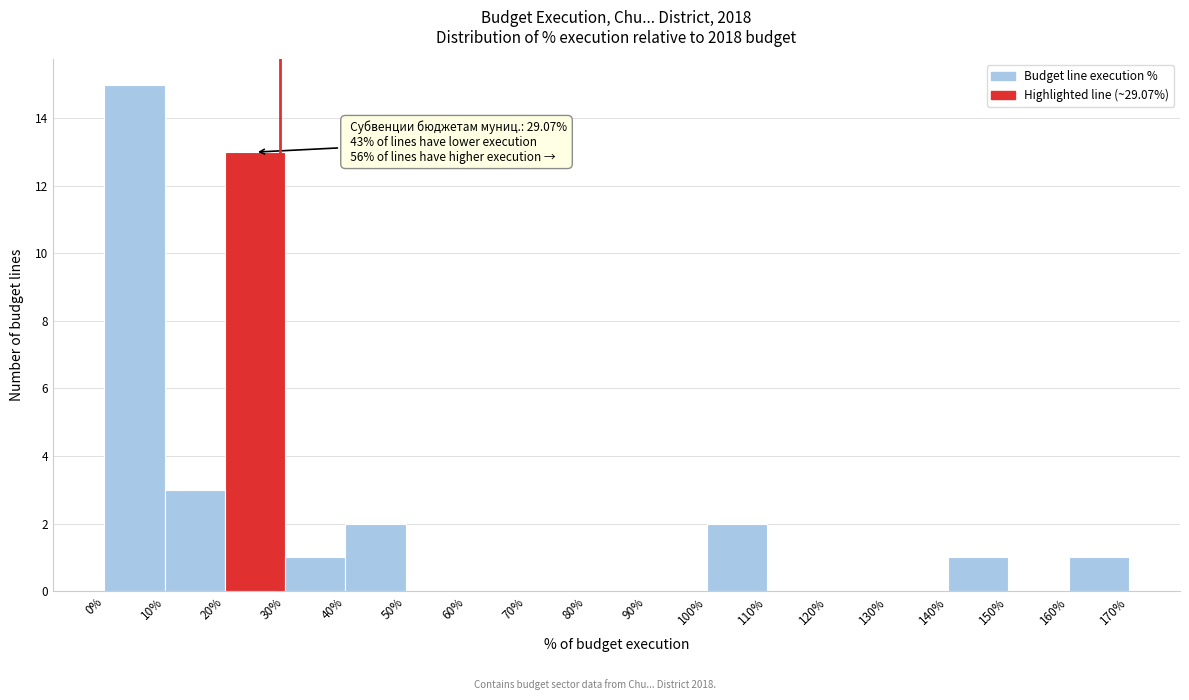

Which range on the x-axis has the tallest bar?

0% to 10%